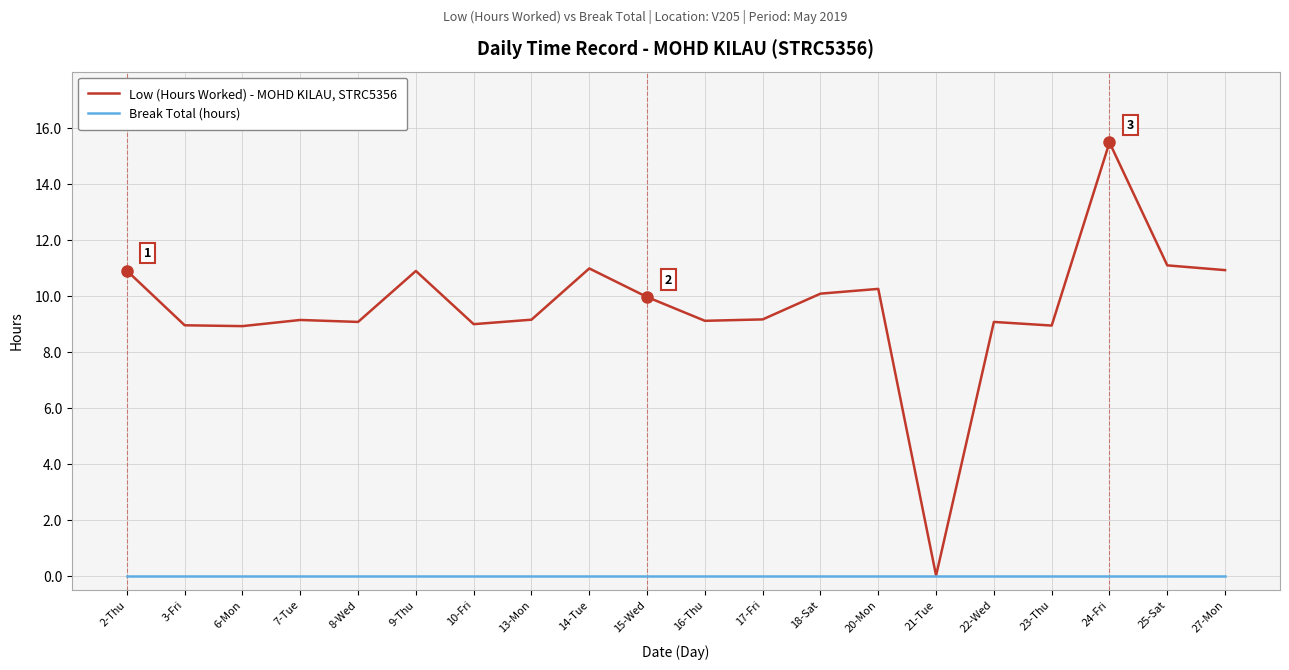

What is the difference between the highest and lowest values at 20-Mon?

10.2